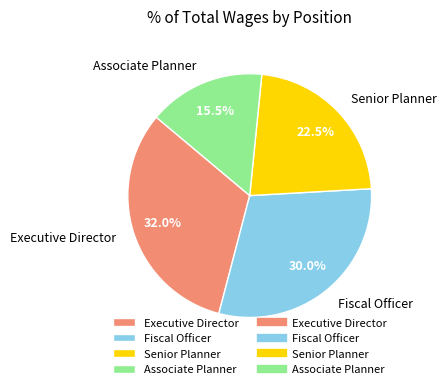

Combined, what portion of the pie is Senior Planner and Fiscal Officer?

52.5%